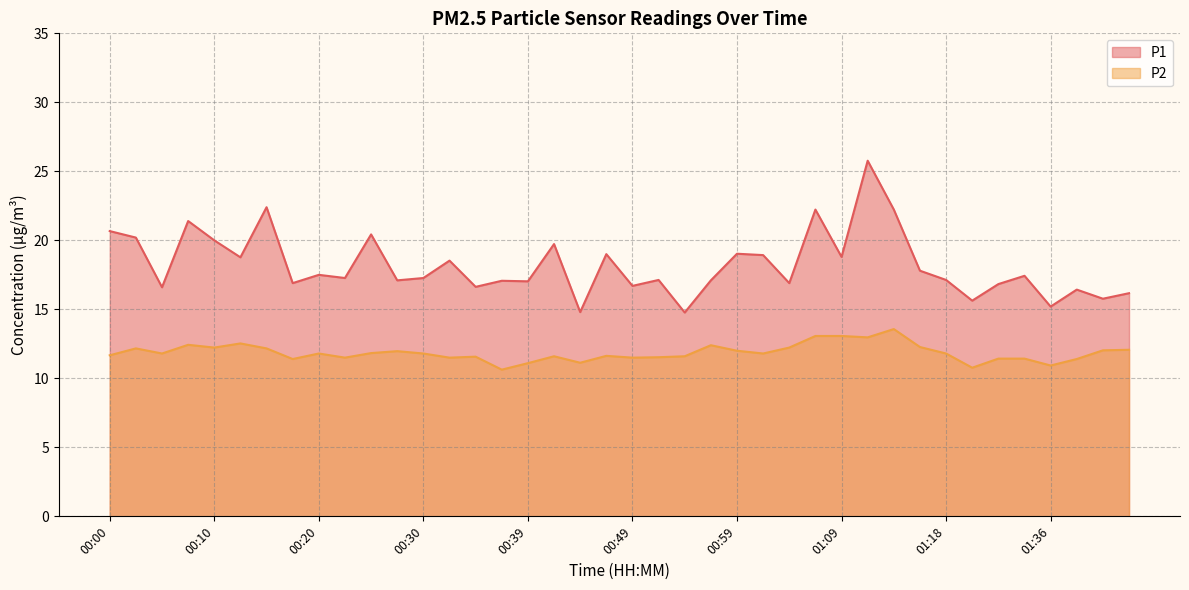

At which category does P1 reach its first local peak?

00:08